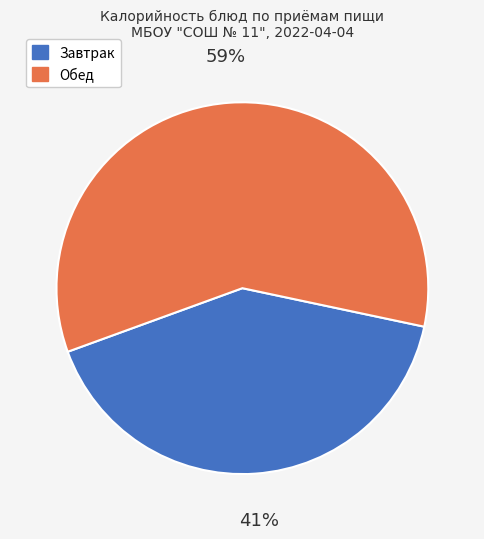

To the nearest percent, what is the difference between the largest and smallest slice percentages?

18%